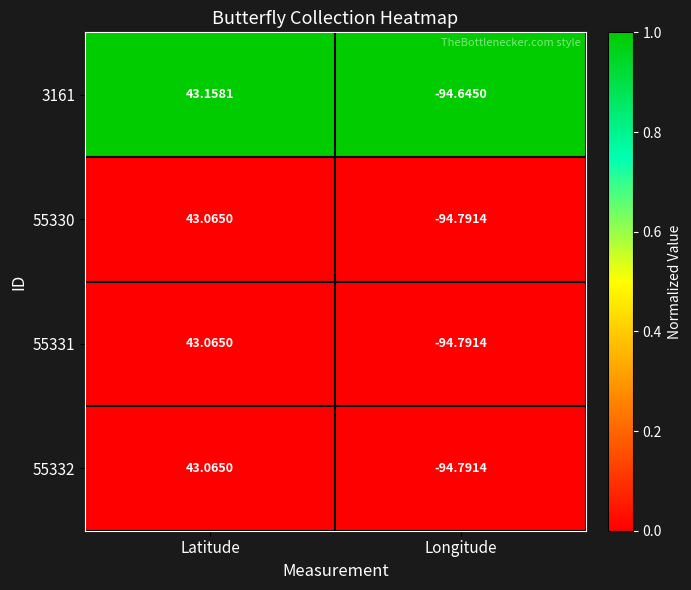

How many distinct data groups are displayed?

4